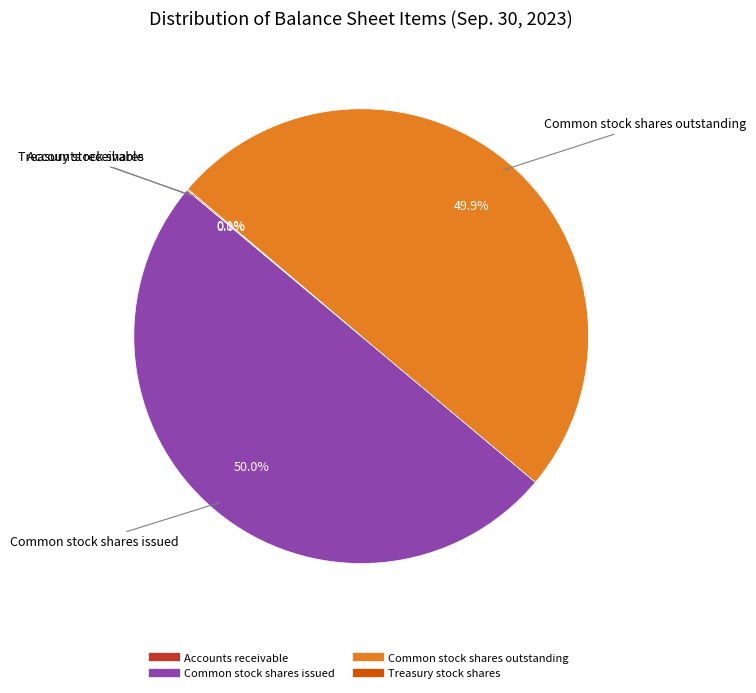

How much of the chart is everything except Common stock shares outstanding?

50.1%